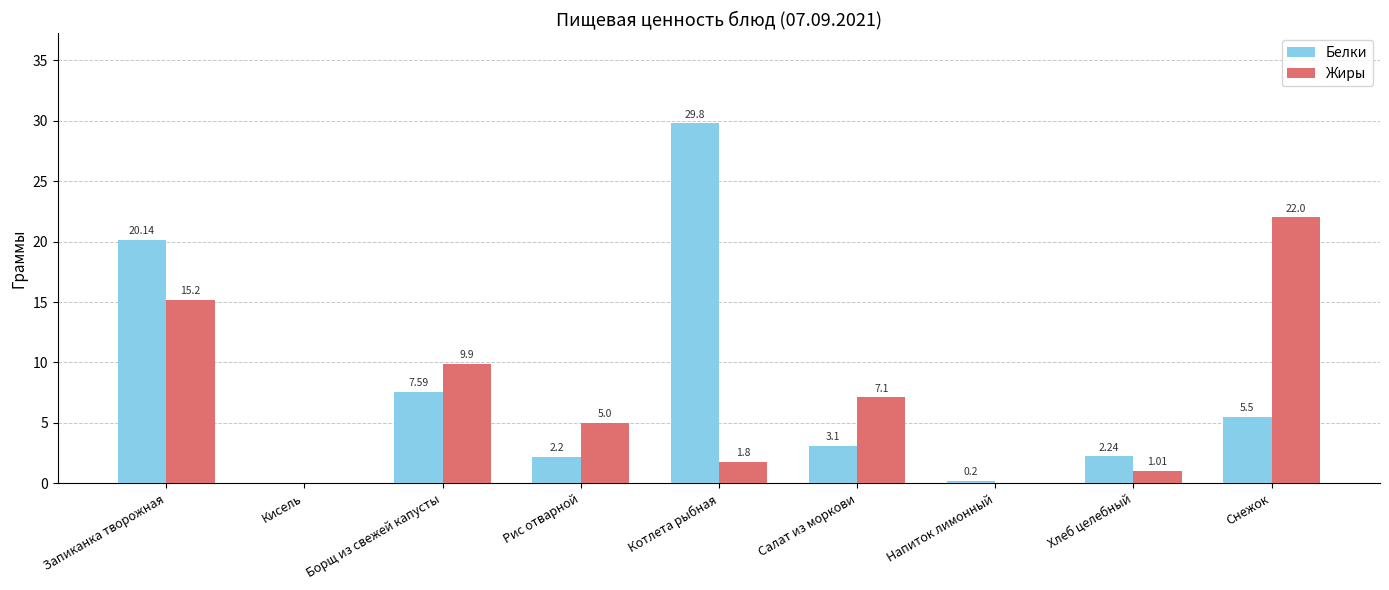

What is the difference between the Жиры values at Рис отварной and Напиток лимонный?

5.0